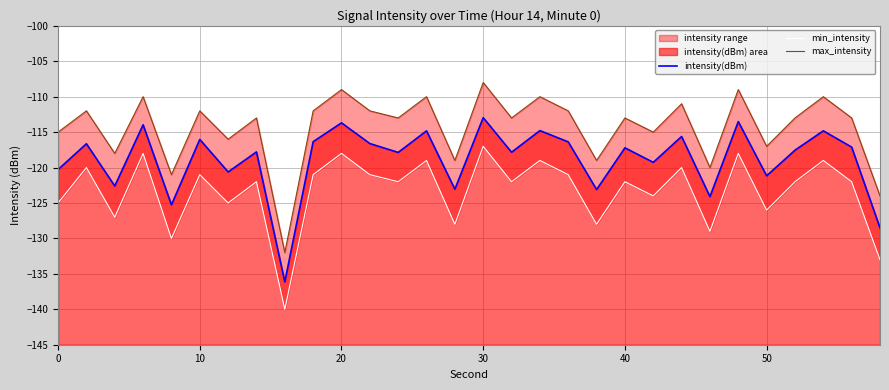

Which series has the largest total across all categories?

max_intensity